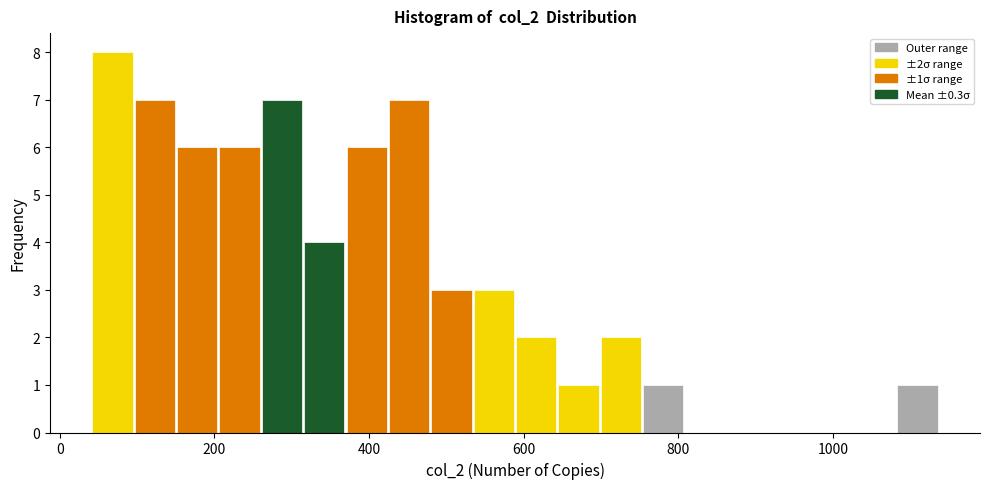

Read against the x-axis, roughly where is the centre of the tallest bar?

60